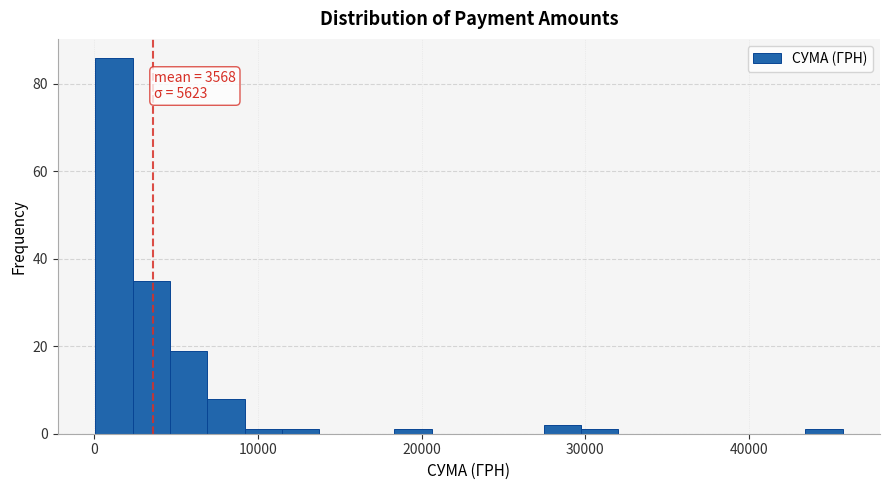

Around what value on the x-axis is the tallest bar? Give the approximate position of its centre, as read against the axis.

1000